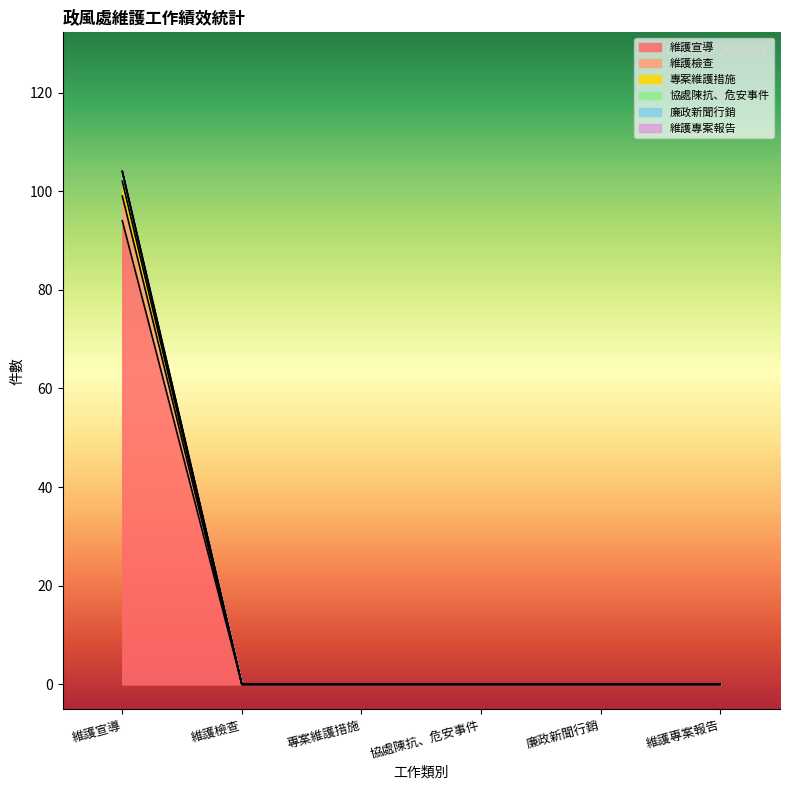

What is the label of the 1st point from the right?

維護專案報告